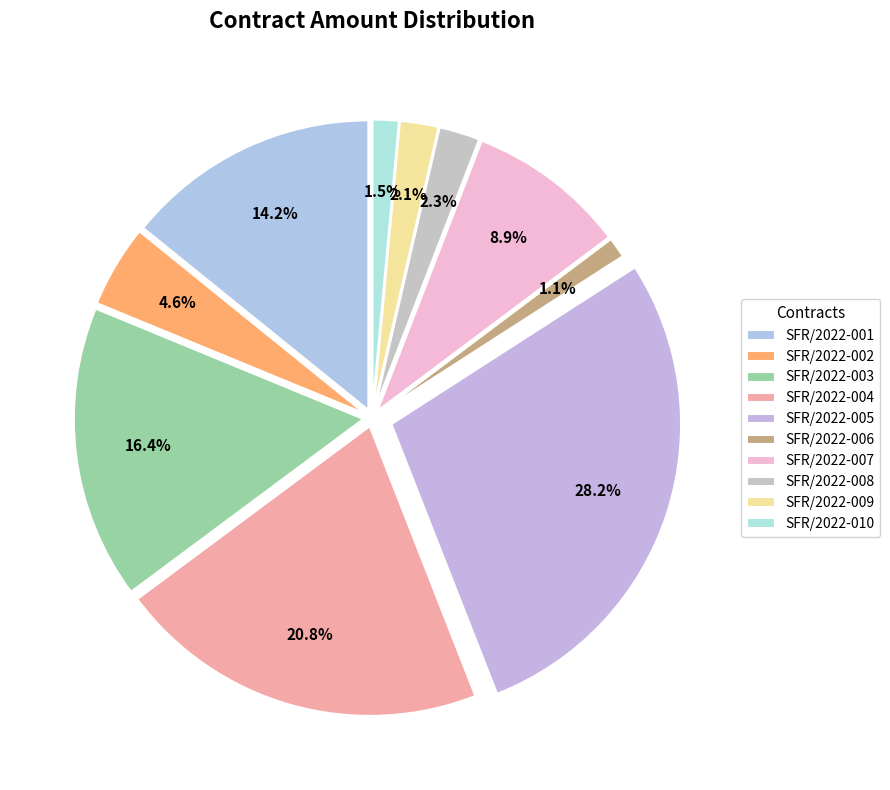

To the nearest percent, what is the combined percentage of SFR/2022-005 and SFR/2022-001?

42%